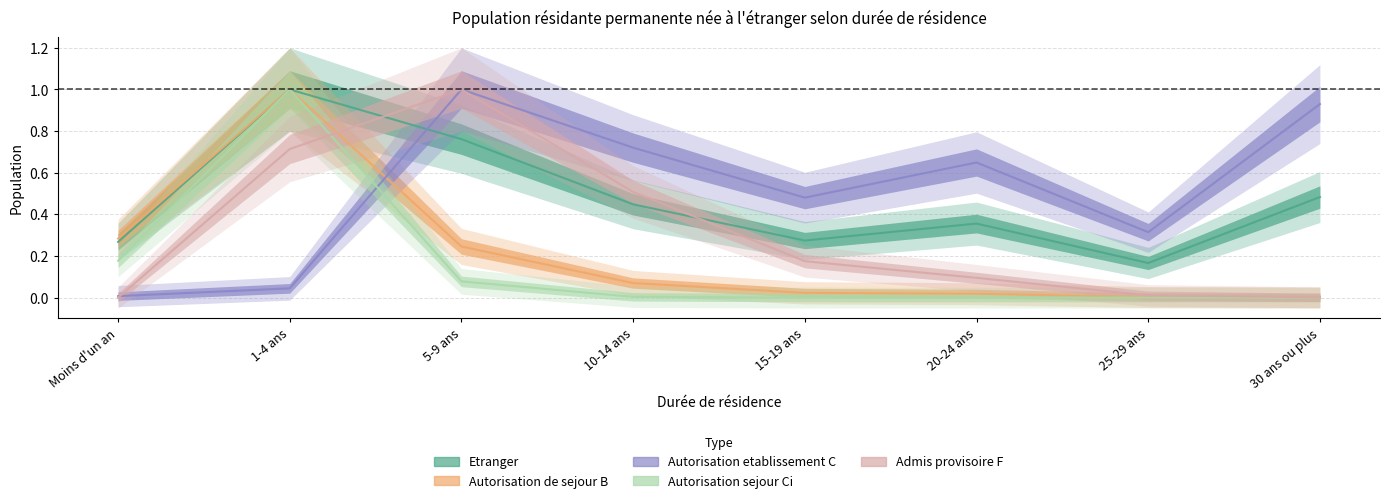

At how many categories does at least one series exceed 0?

8